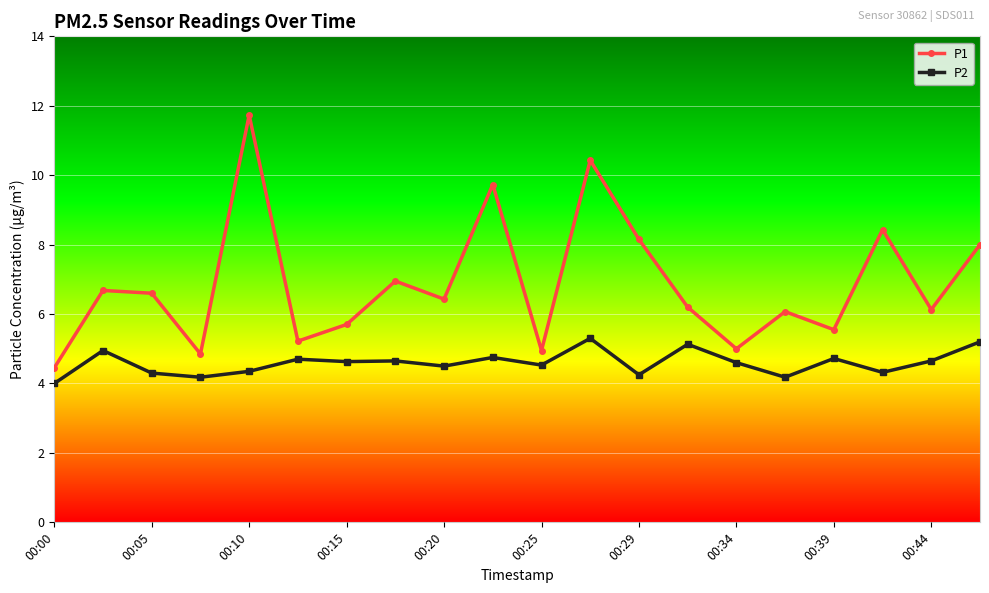

True or false: P2 and P1 intersect in this chart.

False